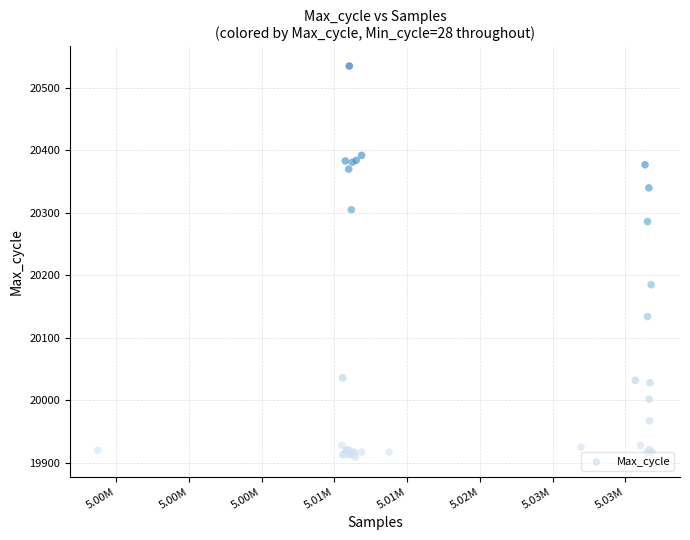

What Y value in the scatter plot is closest to 20222?

20185